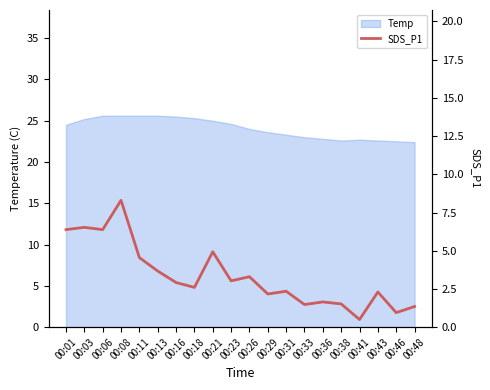

Does the chart display data point markers on the line(s)?

No